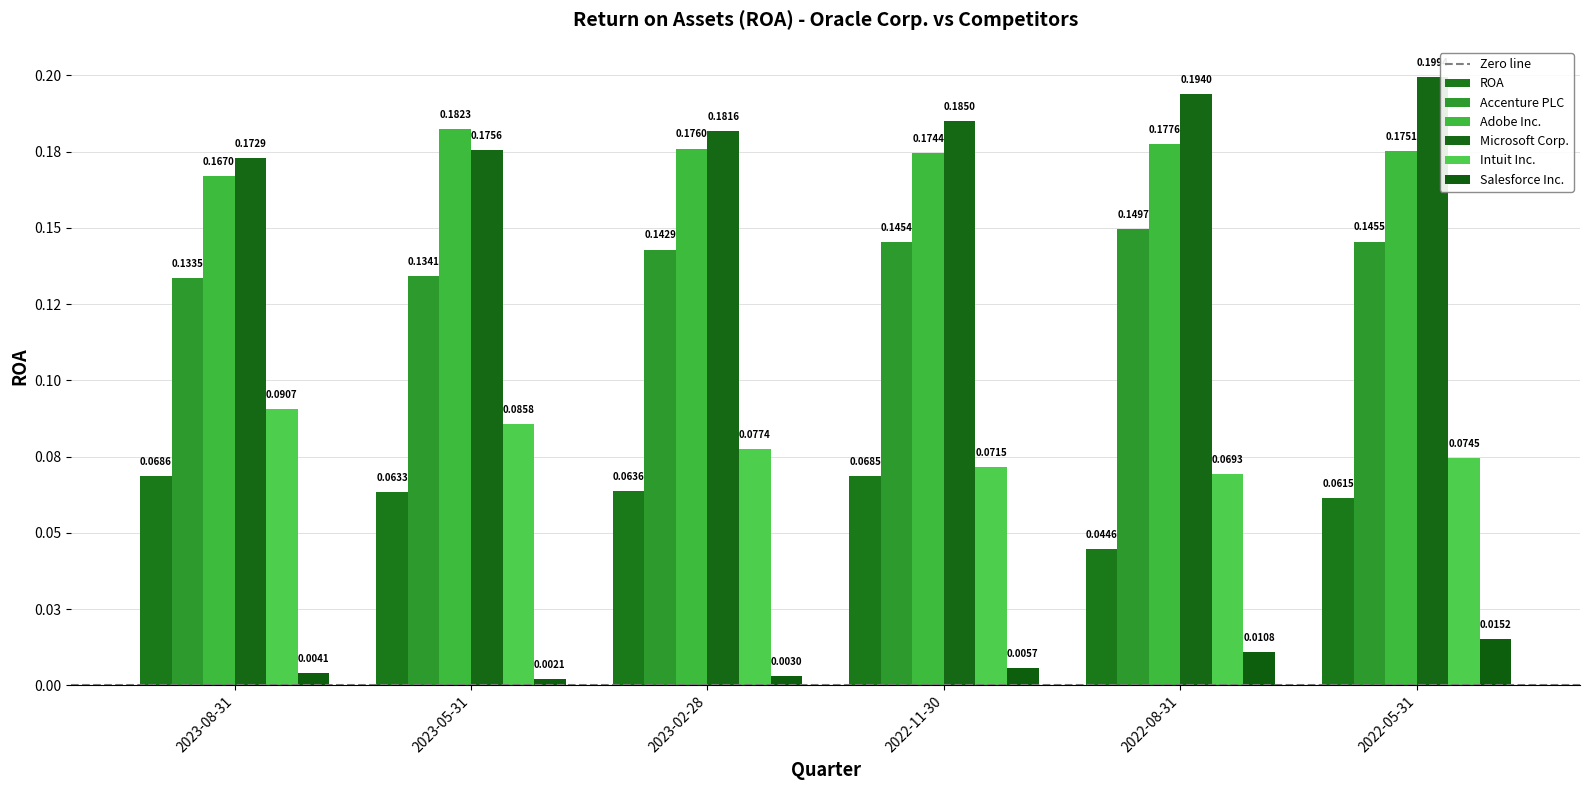

Reading left to right, list all the values displayed in this chart.

ROA: 2023-08-31=0.1	2023-05-31=0.1	2023-02-28=0.1	2022-11-30=0.1	2022-08-31=0.0	2022-05-31=0.1
Accenture PLC: 2023-08-31=0.1	2023-05-31=0.1	2023-02-28=0.1	2022-11-30=0.1	2022-08-31=0.1	2022-05-31=0.1
Adobe Inc.: 2023-08-31=0.2	2023-05-31=0.2	2023-02-28=0.2	2022-11-30=0.2	2022-08-31=0.2	2022-05-31=0.2
Microsoft Corp.: 2023-08-31=0.2	2023-05-31=0.2	2023-02-28=0.2	2022-11-30=0.2	2022-08-31=0.2	2022-05-31=0.2
Intuit Inc.: 2023-08-31=0.1	2023-05-31=0.1	2023-02-28=0.1	2022-11-30=0.1	2022-08-31=0.1	2022-05-31=0.1
Salesforce Inc.: 2023-08-31=0.0	2023-05-31=0.0	2023-02-28=0.0	2022-11-30=0.0	2022-08-31=0.0	2022-05-31=0.0